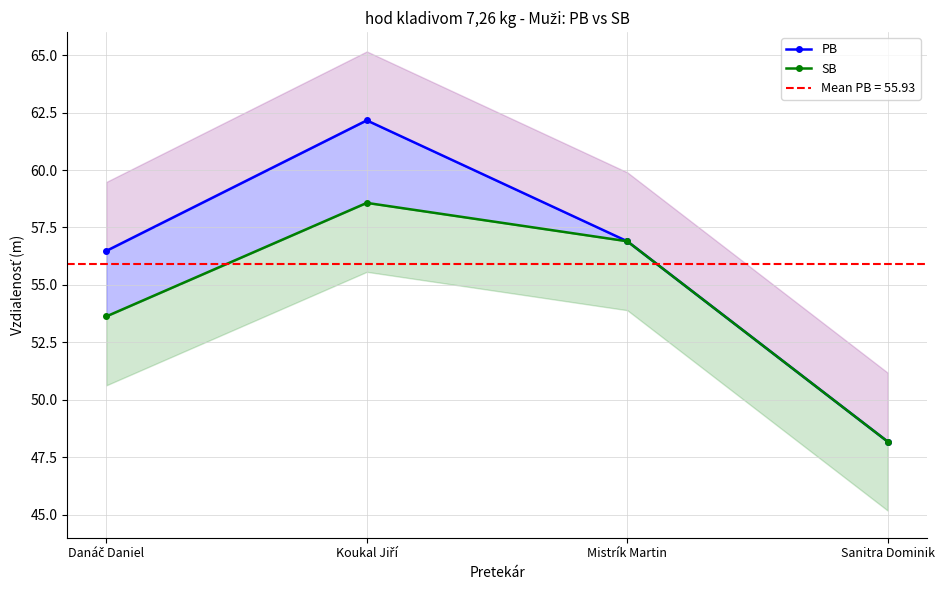

Does the chart display data point markers on the line(s)?

Yes